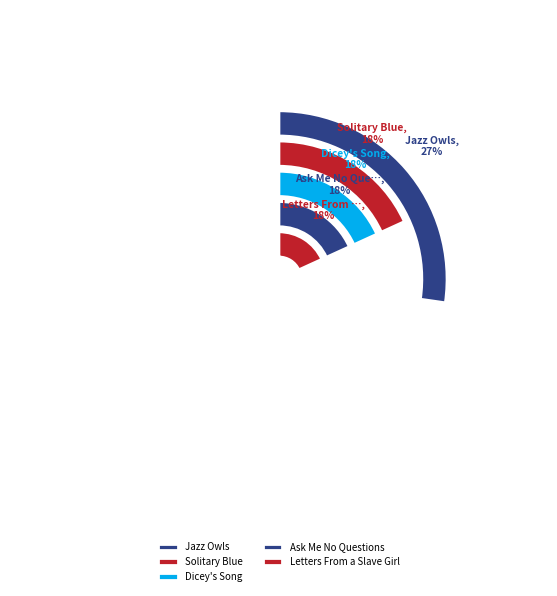

To the nearest percent, what is the average slice percentage?

20%